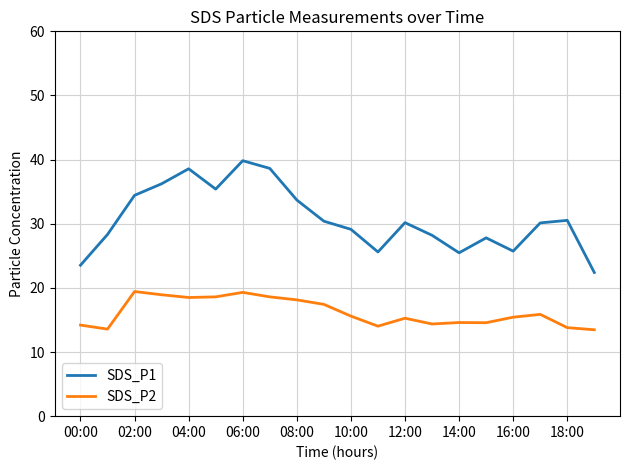

True or false: SDS_P1 and SDS_P2 intersect in this chart.

False